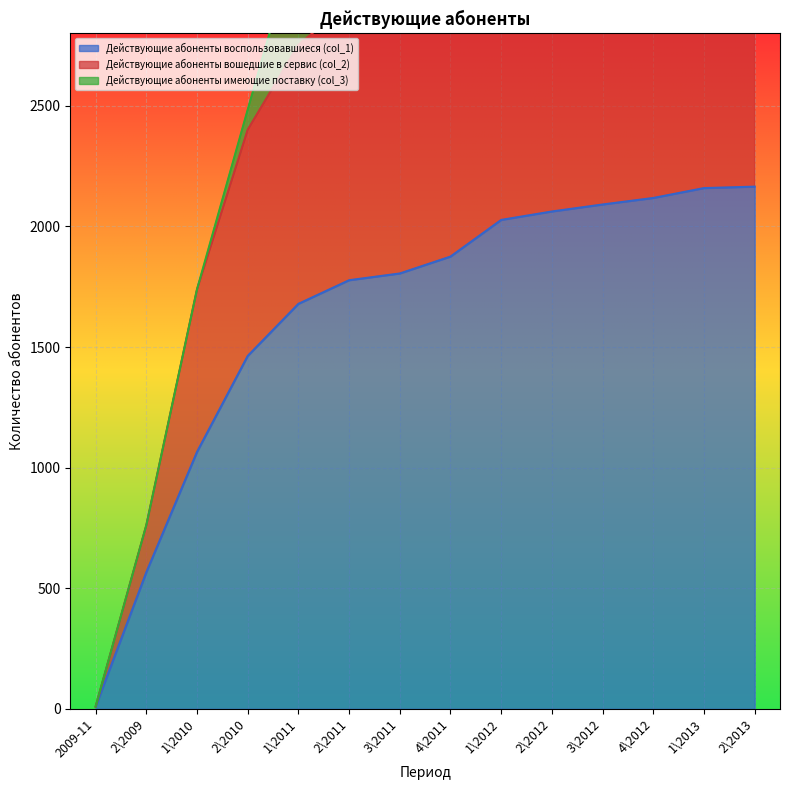

True or false: Действующие абоненты воспользовавшиеся (col_1) and Действующие абоненты вошедшие в сервис (col_2) intersect in this chart.

False